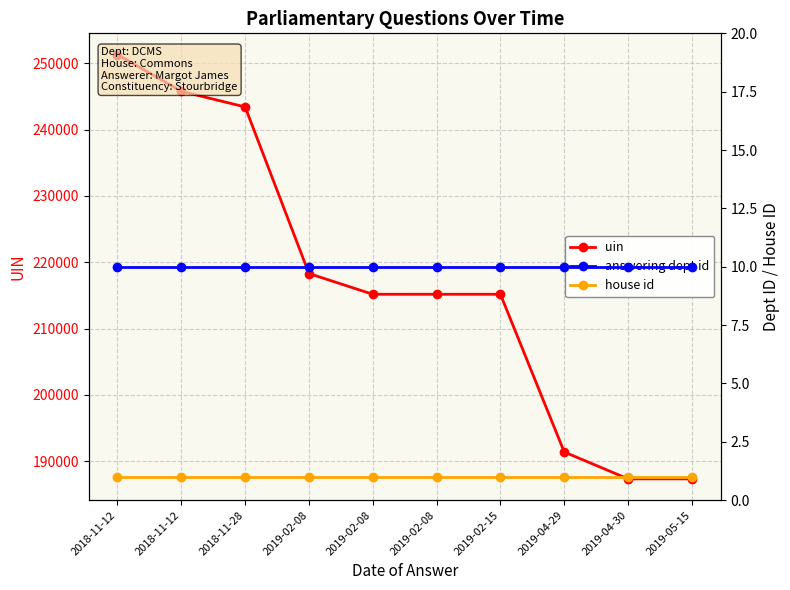

What is the sum of the house id values at 2019-02-08 and 2019-04-29?

2